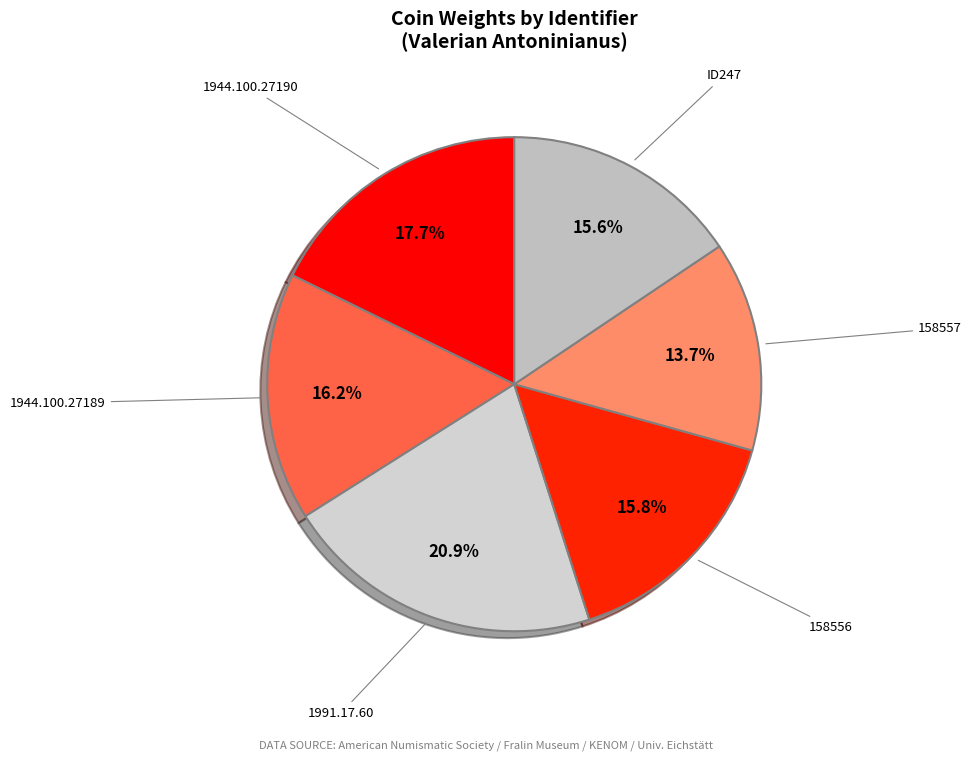

How many segments does this pie chart have?

6